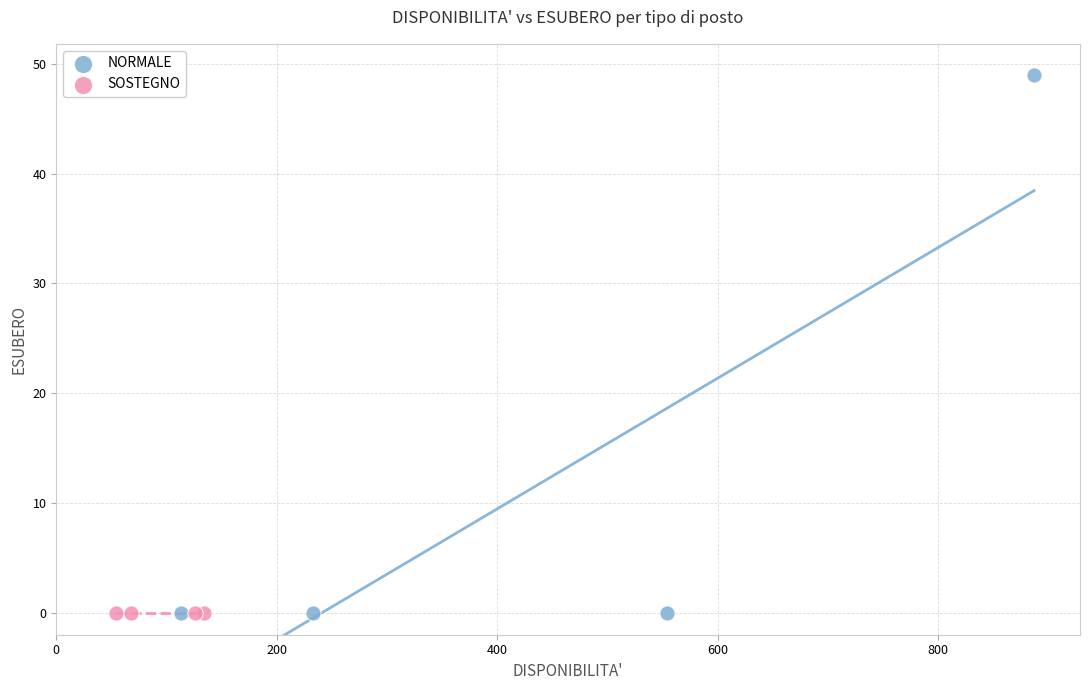

Which series reaches the maximum Y coordinate?

NORMALE